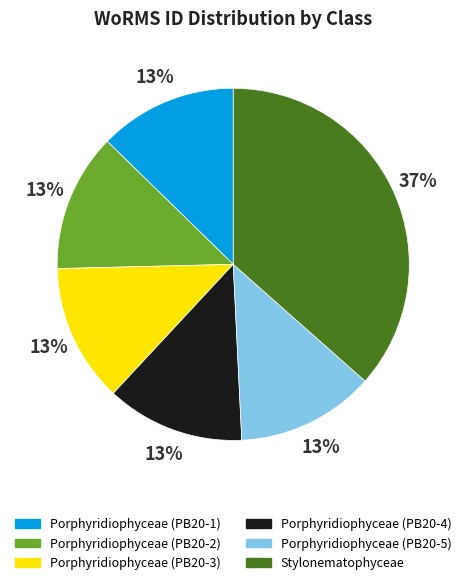

Combined, do Porphyridiophyceae (PB20-3) and Porphyridiophyceae (PB20-5) account for over 50%?

No